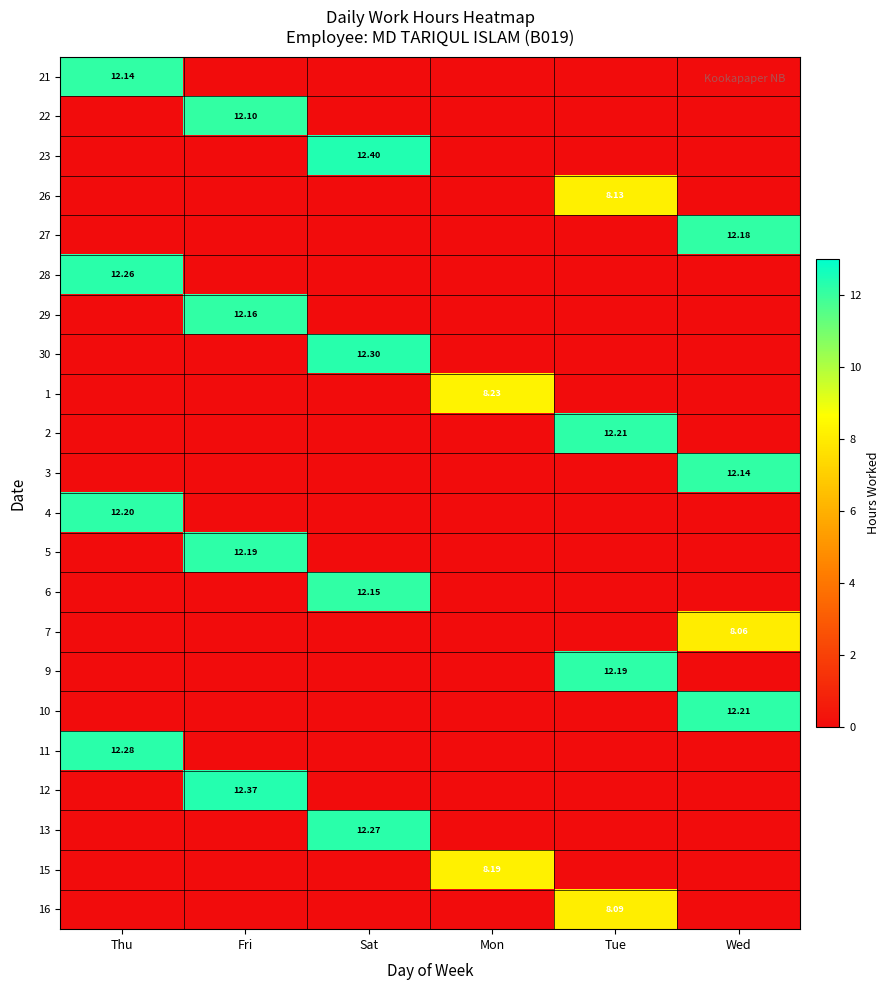

Which category has the highest value across all series?

Sat